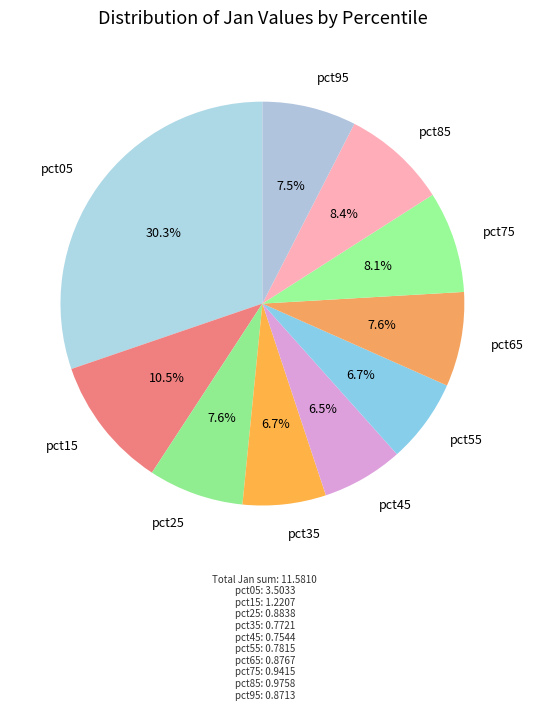

Which category has the smallest portion of the pie?

pct45